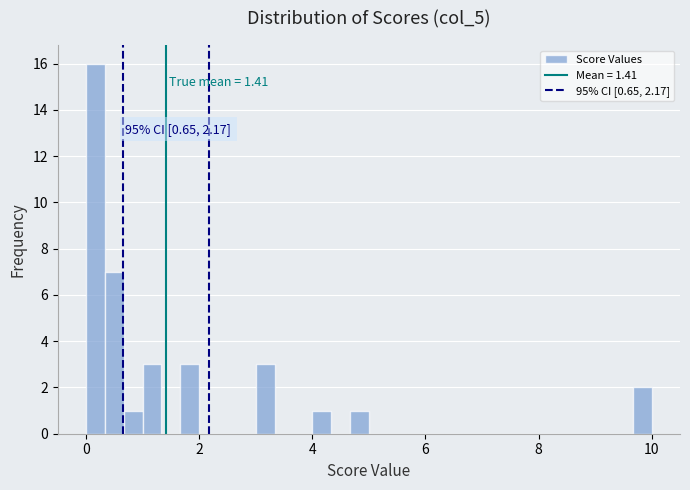

Around what value on the x-axis is the tallest bar? Give the approximate position of its centre, as read against the axis.

0.2